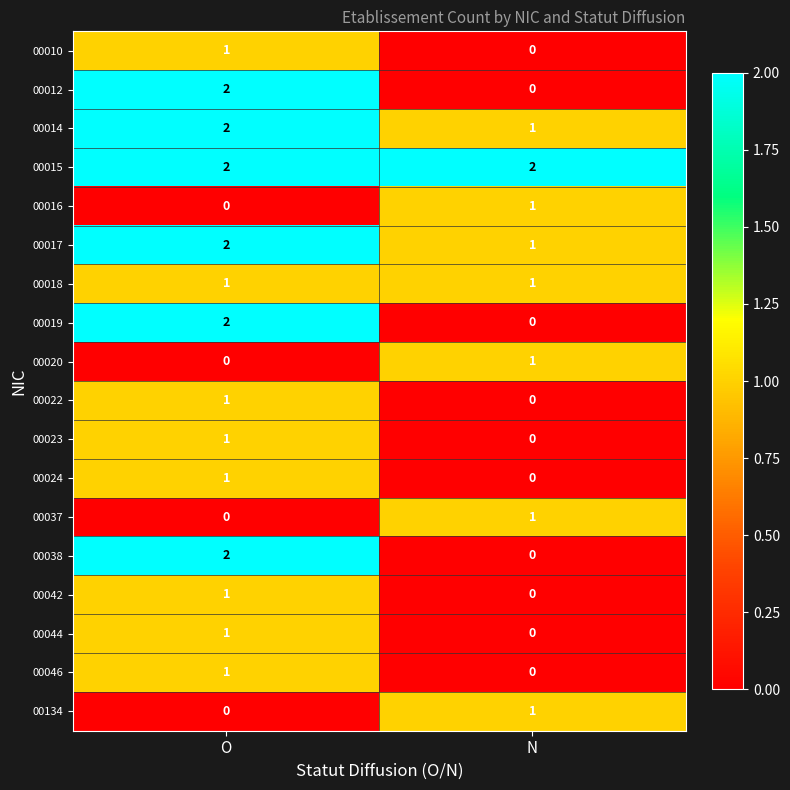

At how many categories does at least one series exceed 0?

2